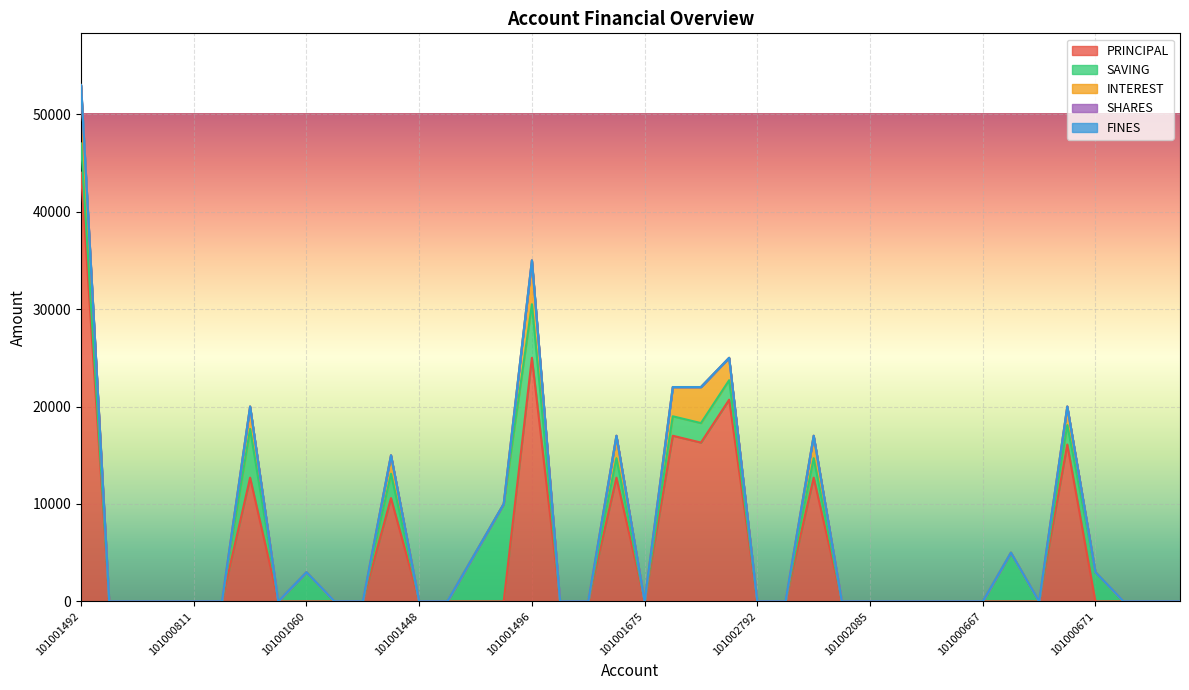

What is the value of the PRINCIPAL point at the 22nd from the left?

17000